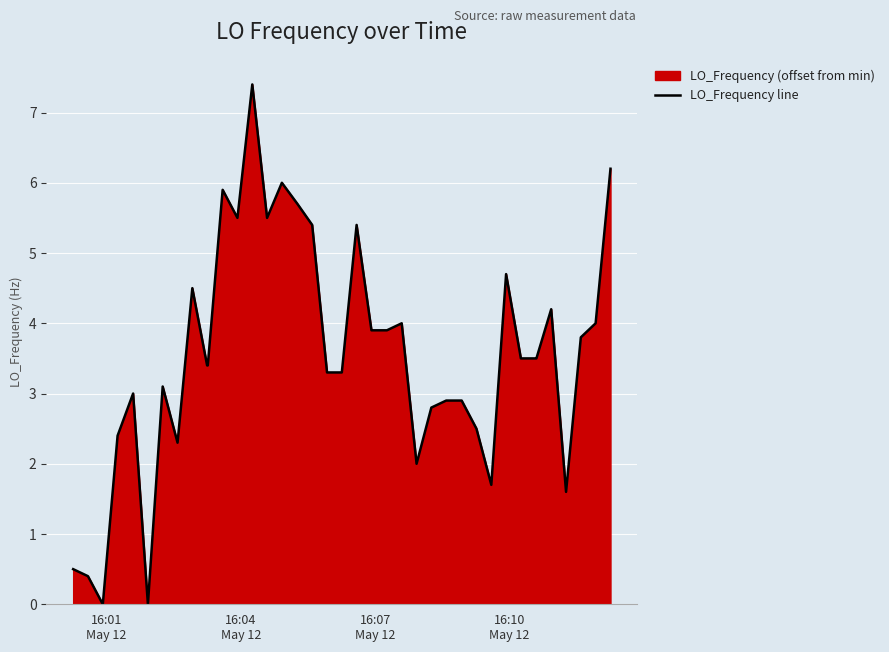

What is the maximum value shown in the chart?

7.4